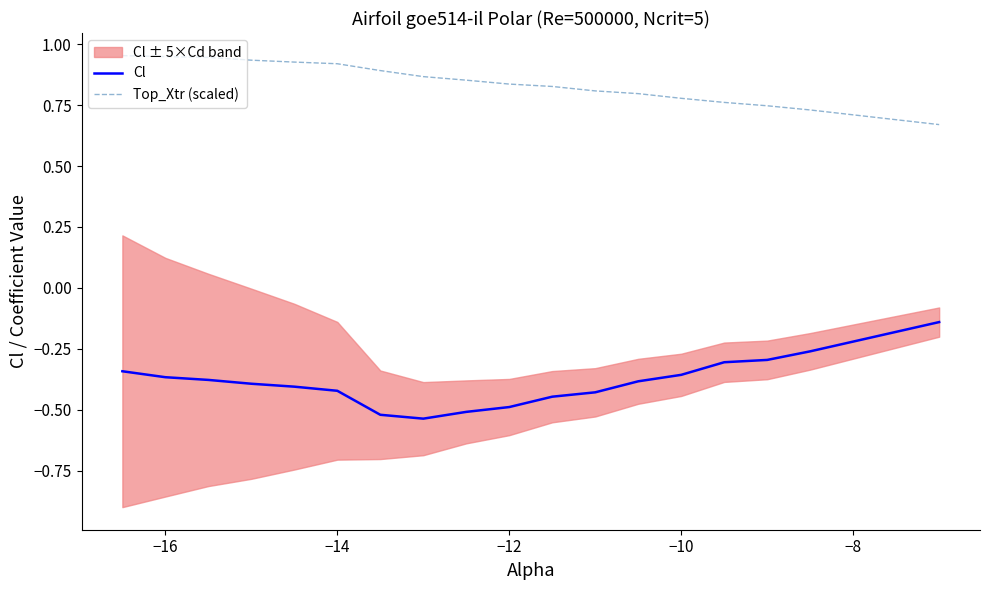

In Cl, how many points are lower than both neighbors (excluding endpoints)?

1